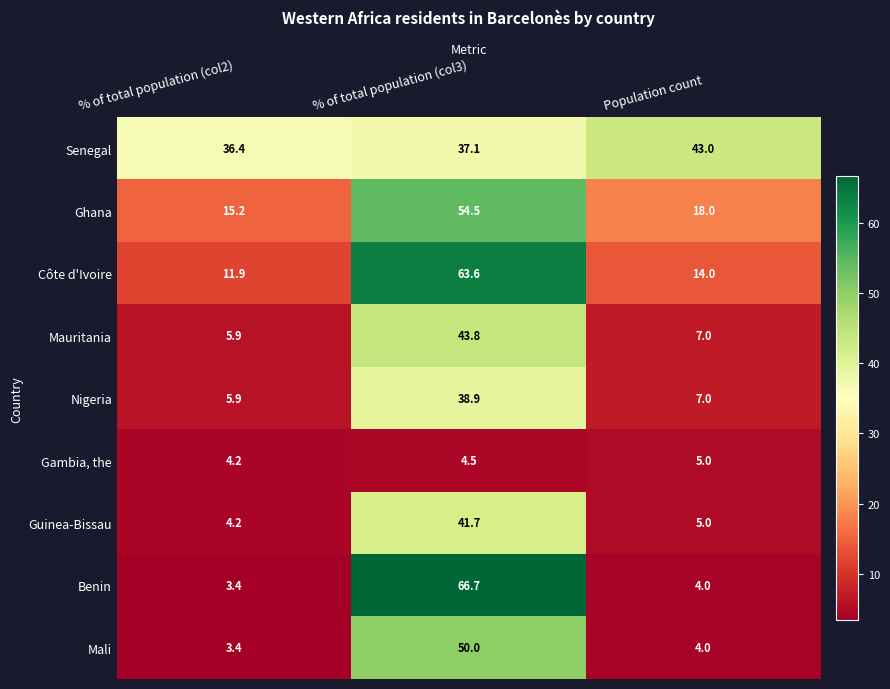

List the series in order of their peak value, lowest first.

Gambia, the, Nigeria, Guinea-Bissau, Senegal, Mauritania, Mali, Ghana, Côte d'Ivoire, Benin